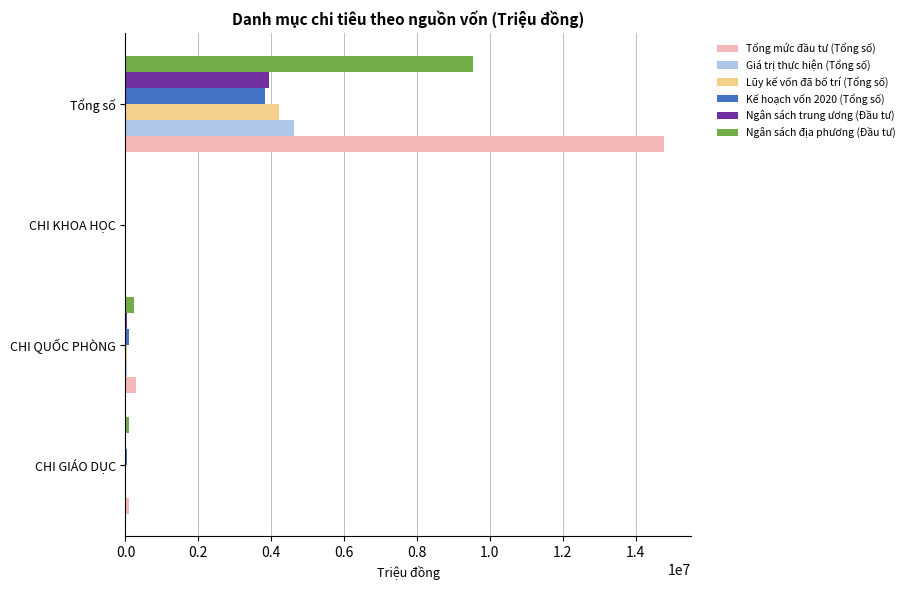

Between CHI QUỐC PHÒNG and Tổng số, which series saw the biggest shift?

Tổng mức đầu tư (Tổng số)